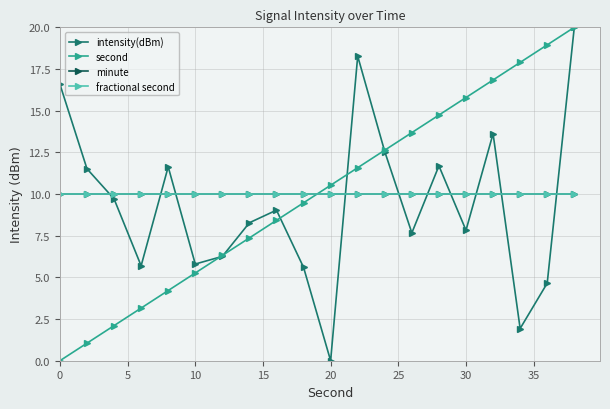

True or false: intensity(dBm) and minute intersect in this chart.

True